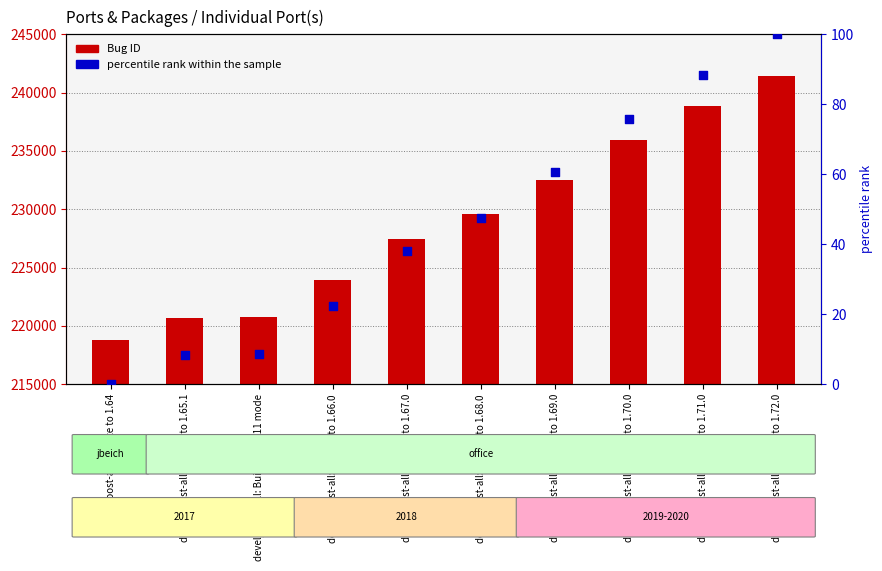

Which series contains the highest Y value?

Bug ID